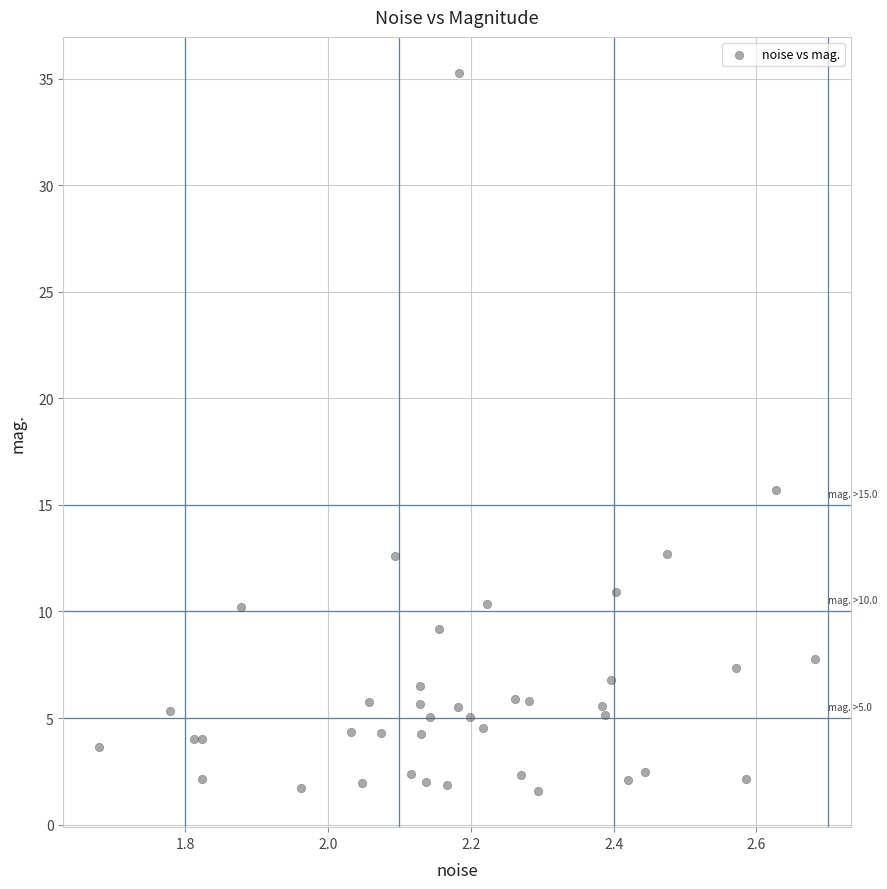

What Y value in the scatter plot is closest to 18?

15.7